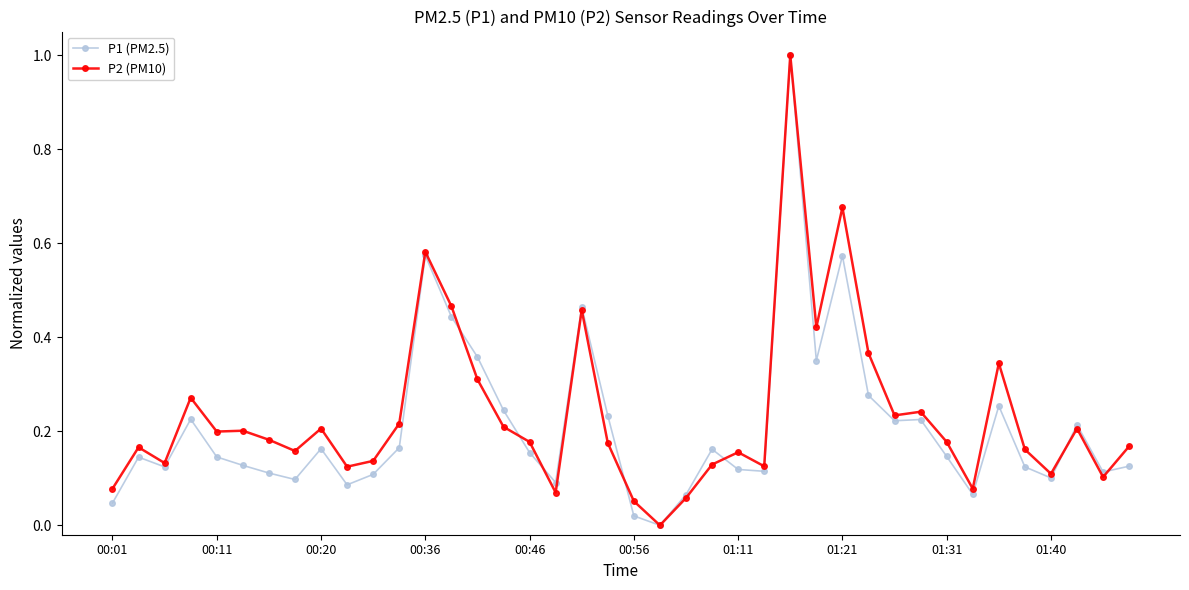

True or false: P2 (PM10) has more than 2 interior local peaks.

True